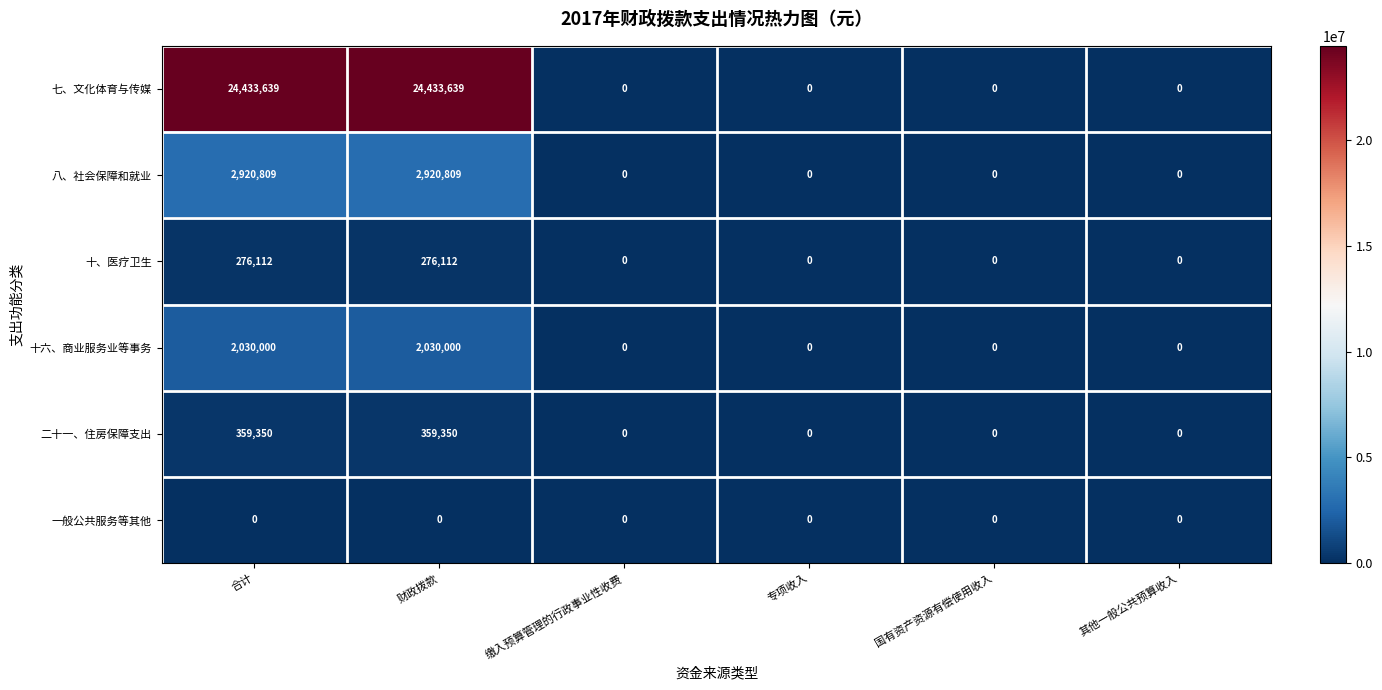

How many categories are shown in the chart?

6